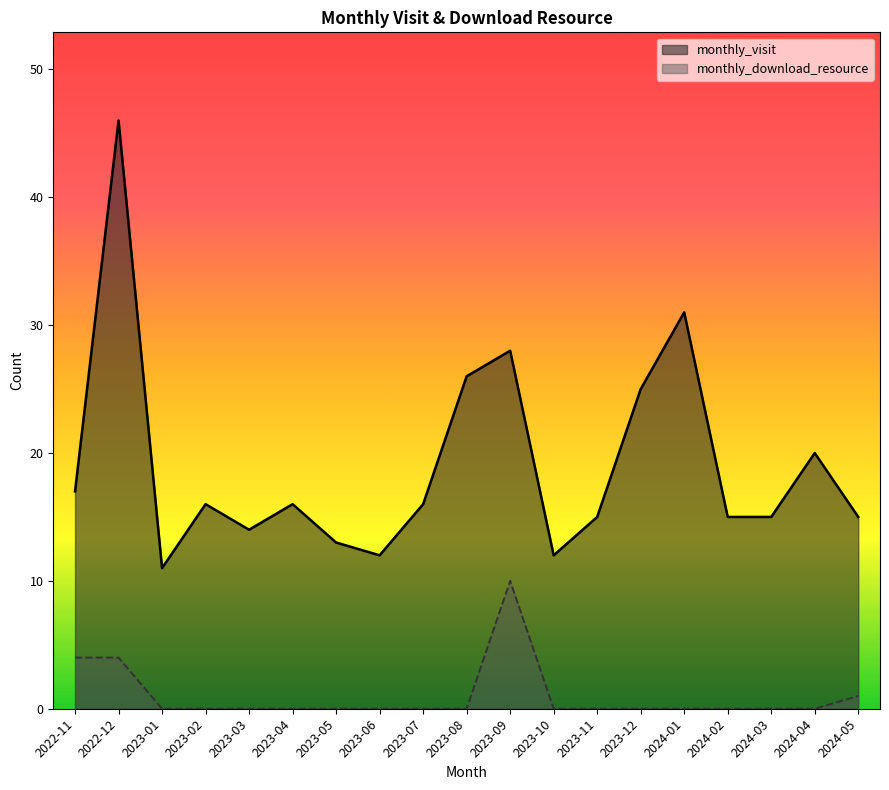

Which category has the highest value in the monthly_visit series?

2022-12